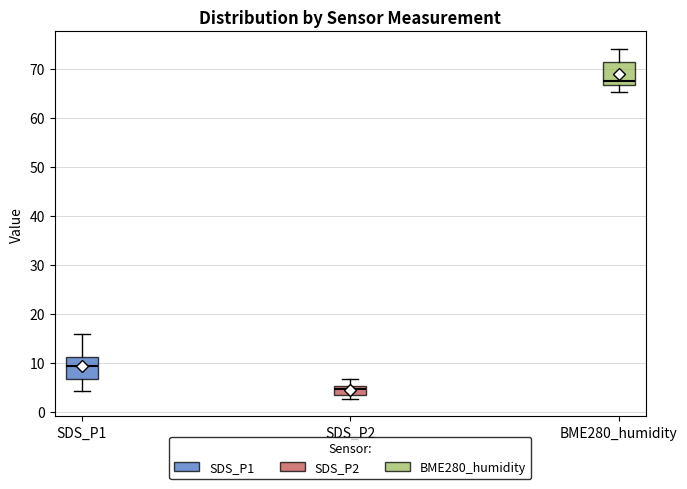

Which box has the lowest median line?

SDS_P2